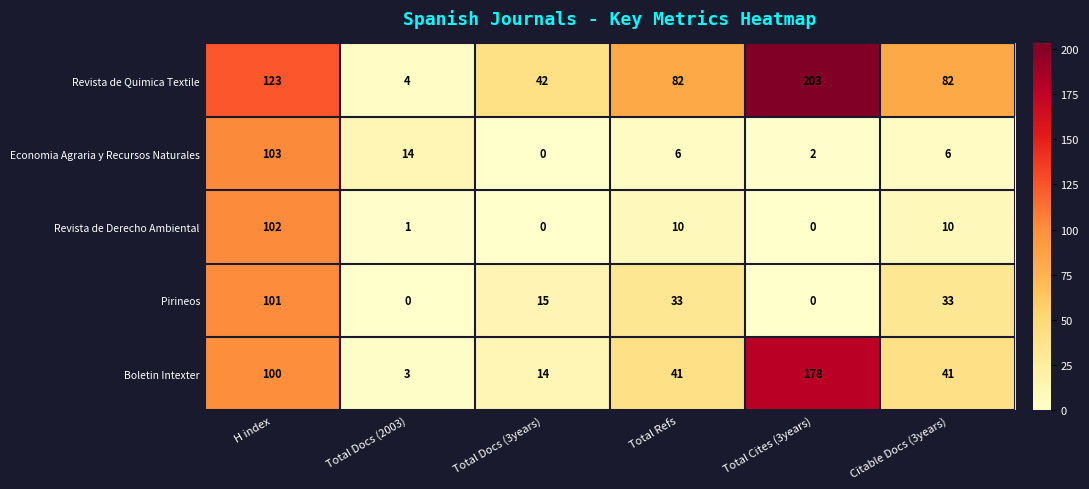

Reading left to right, extract all data points from this chart.

Revista de Quimica Textile: 123	4	42	82	203	82
Economia Agraria y Recursos Naturales: 103	14	0	6	2	6
Revista de Derecho Ambiental: 102	1	0	10	0	10
Pirineos: 101	0	15	33	0	33
Boletin Intexter: 100	3	14	41	178	41